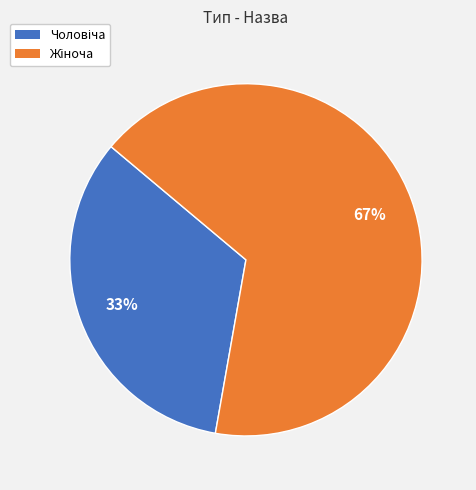

To the nearest percent, what is the average slice percentage?

50%